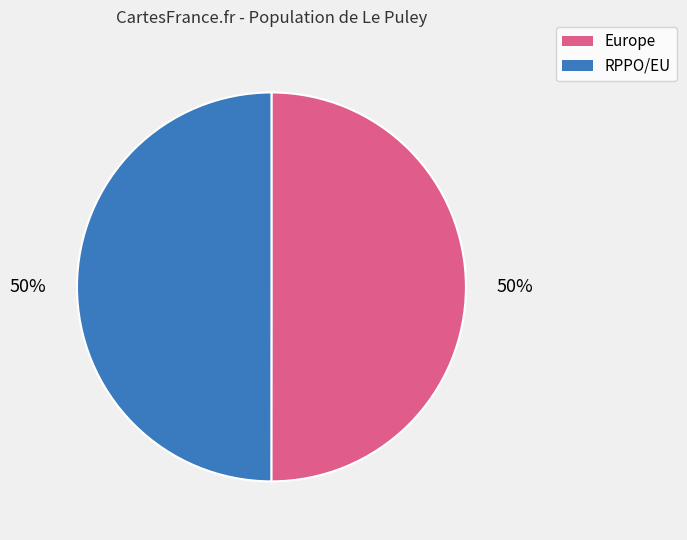

To the nearest percent, what portion does RPPO/EU represent?

50%